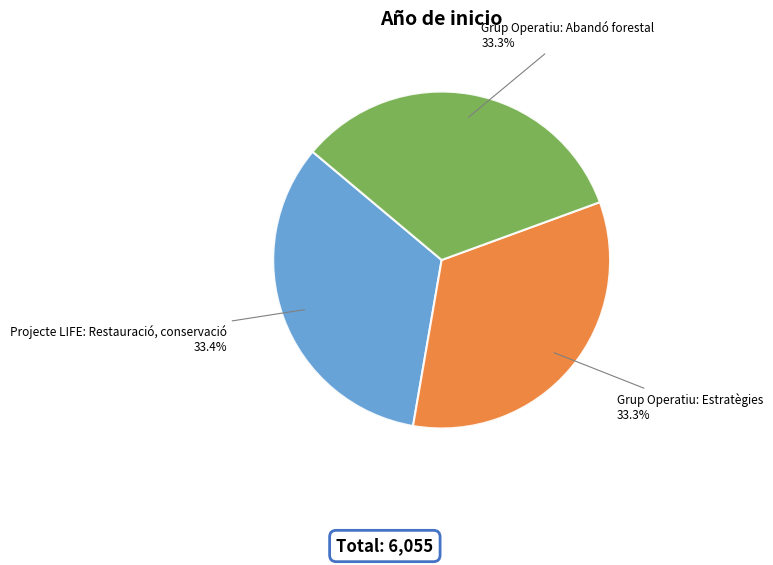

What is the ratio of the value at Grup Operatiu: Estratègies to the value at Projecte LIFE: Restauració, conservació?

1.0